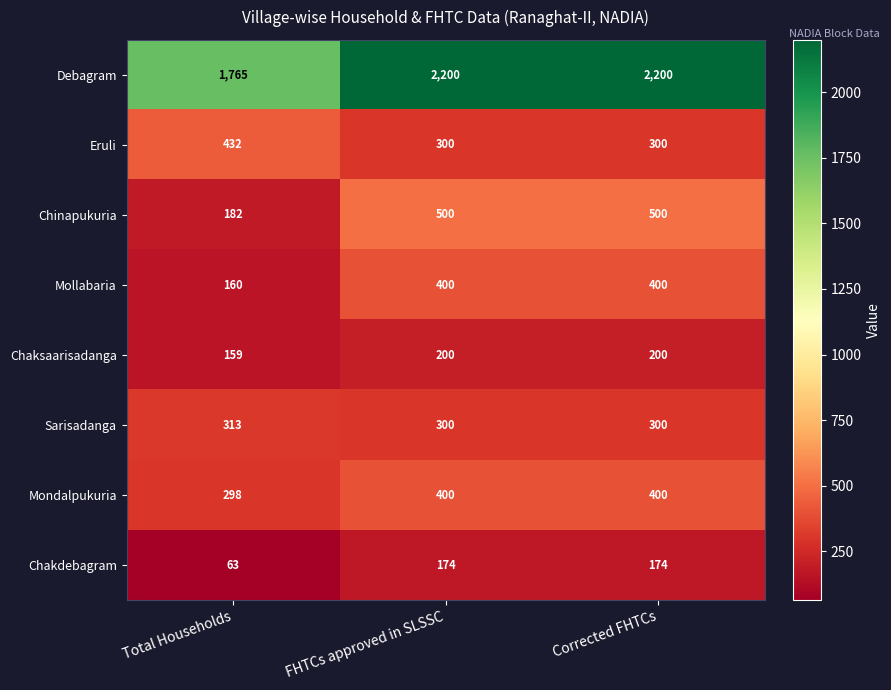

What is the sum of all Eruli values?

1032